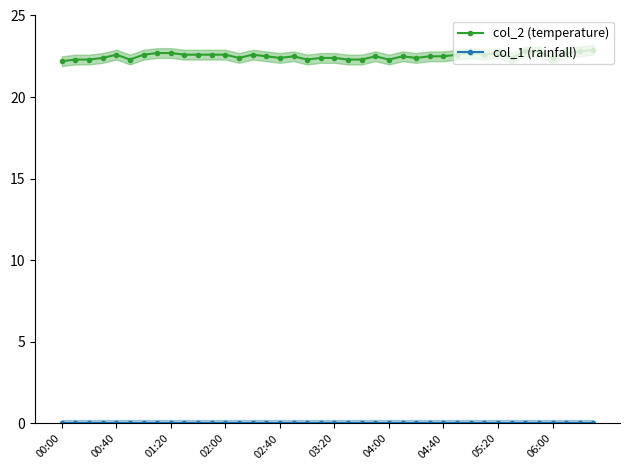

What is the minimum value for col_2 (temperature)?

22.2